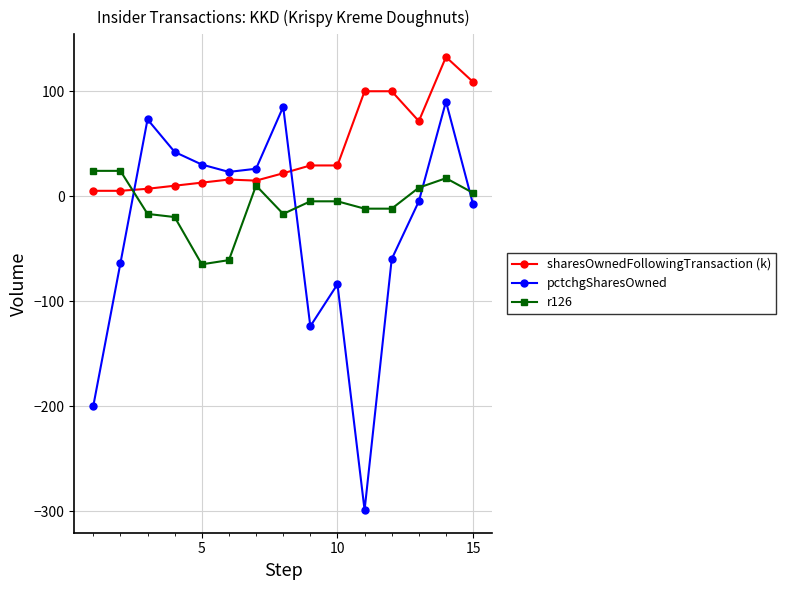

Which series has the largest total across all categories?

sharesOwnedFollowingTransaction (k)